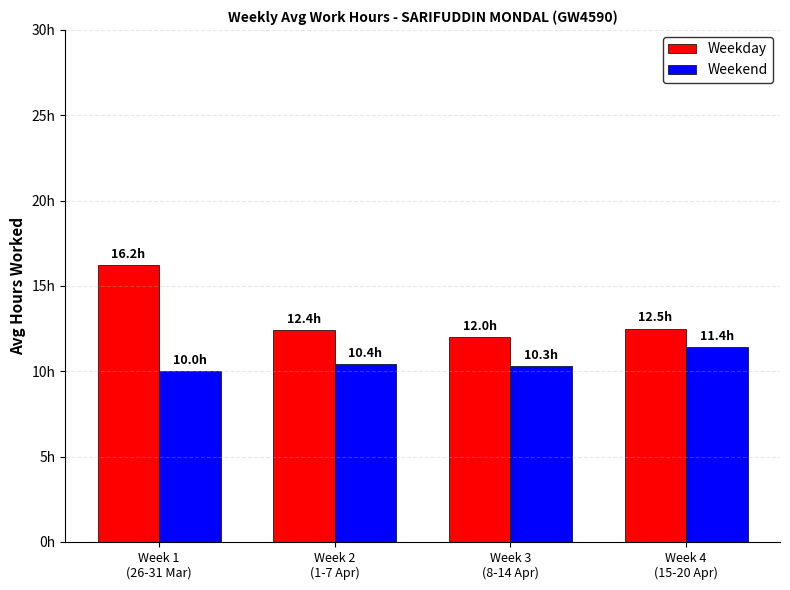

What is the label of the 4th bar from the left?

Week 4
(15-20 Apr)